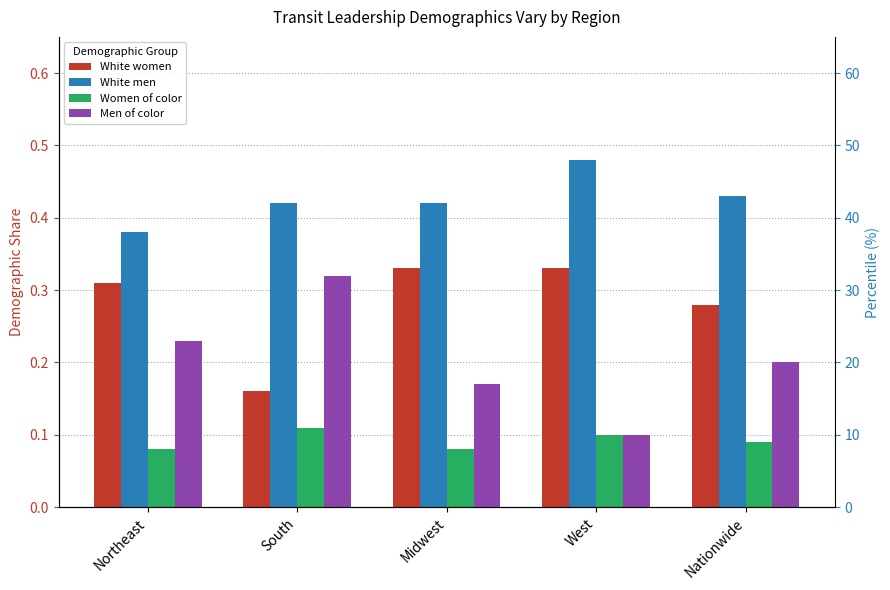

What is the spread (max minus min) of values at South?

0.3